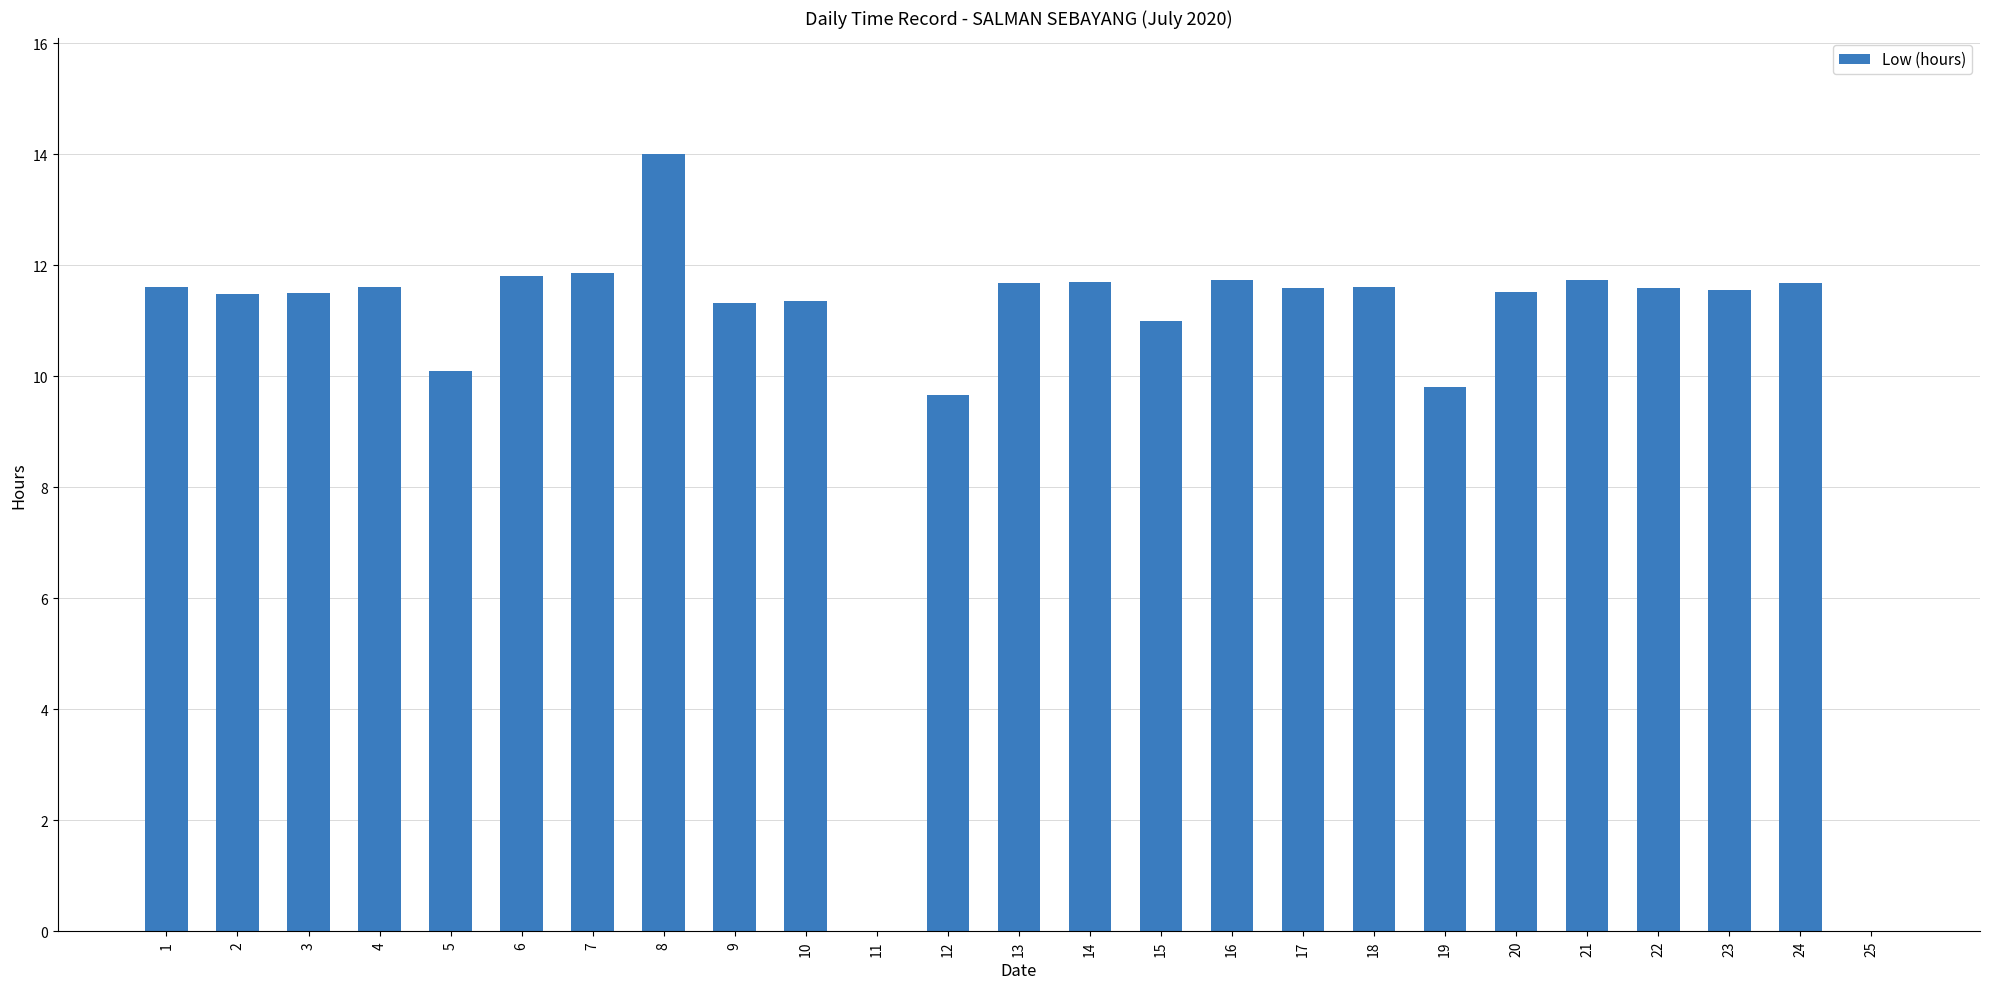

What is the ratio of the value at 20 to the value at 16?

1.0